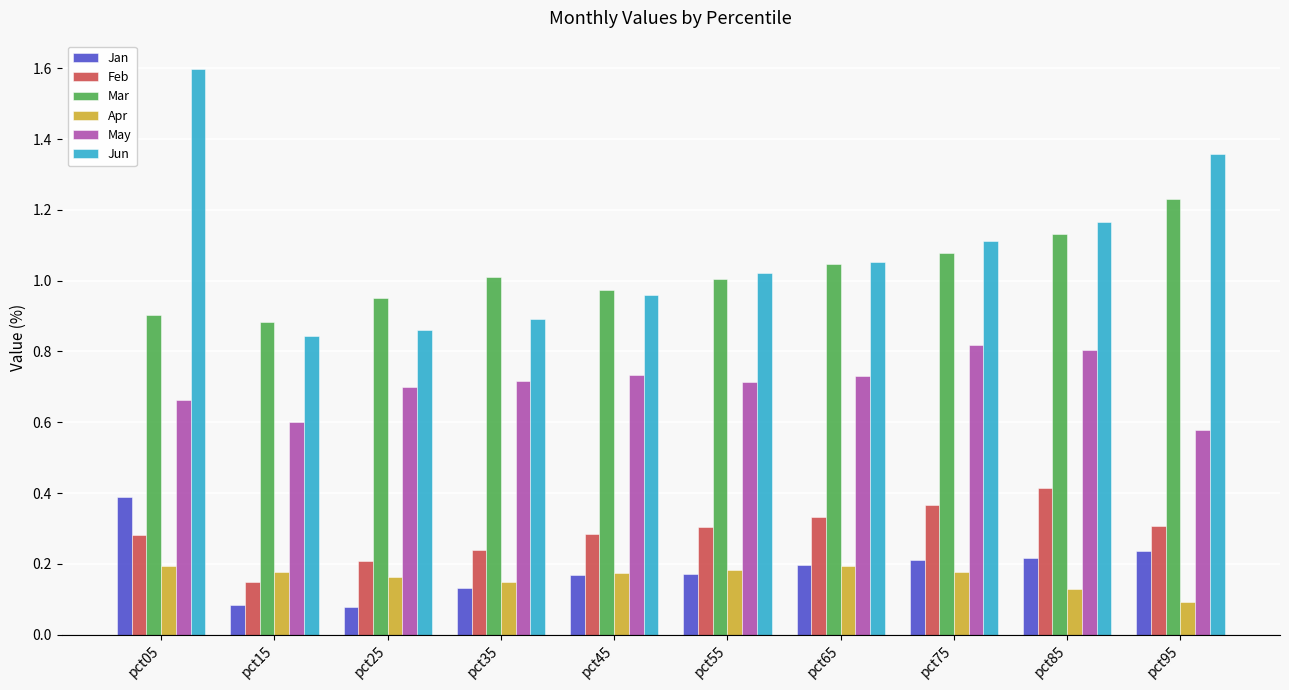

Which series has the largest range (max minus min)?

Jun